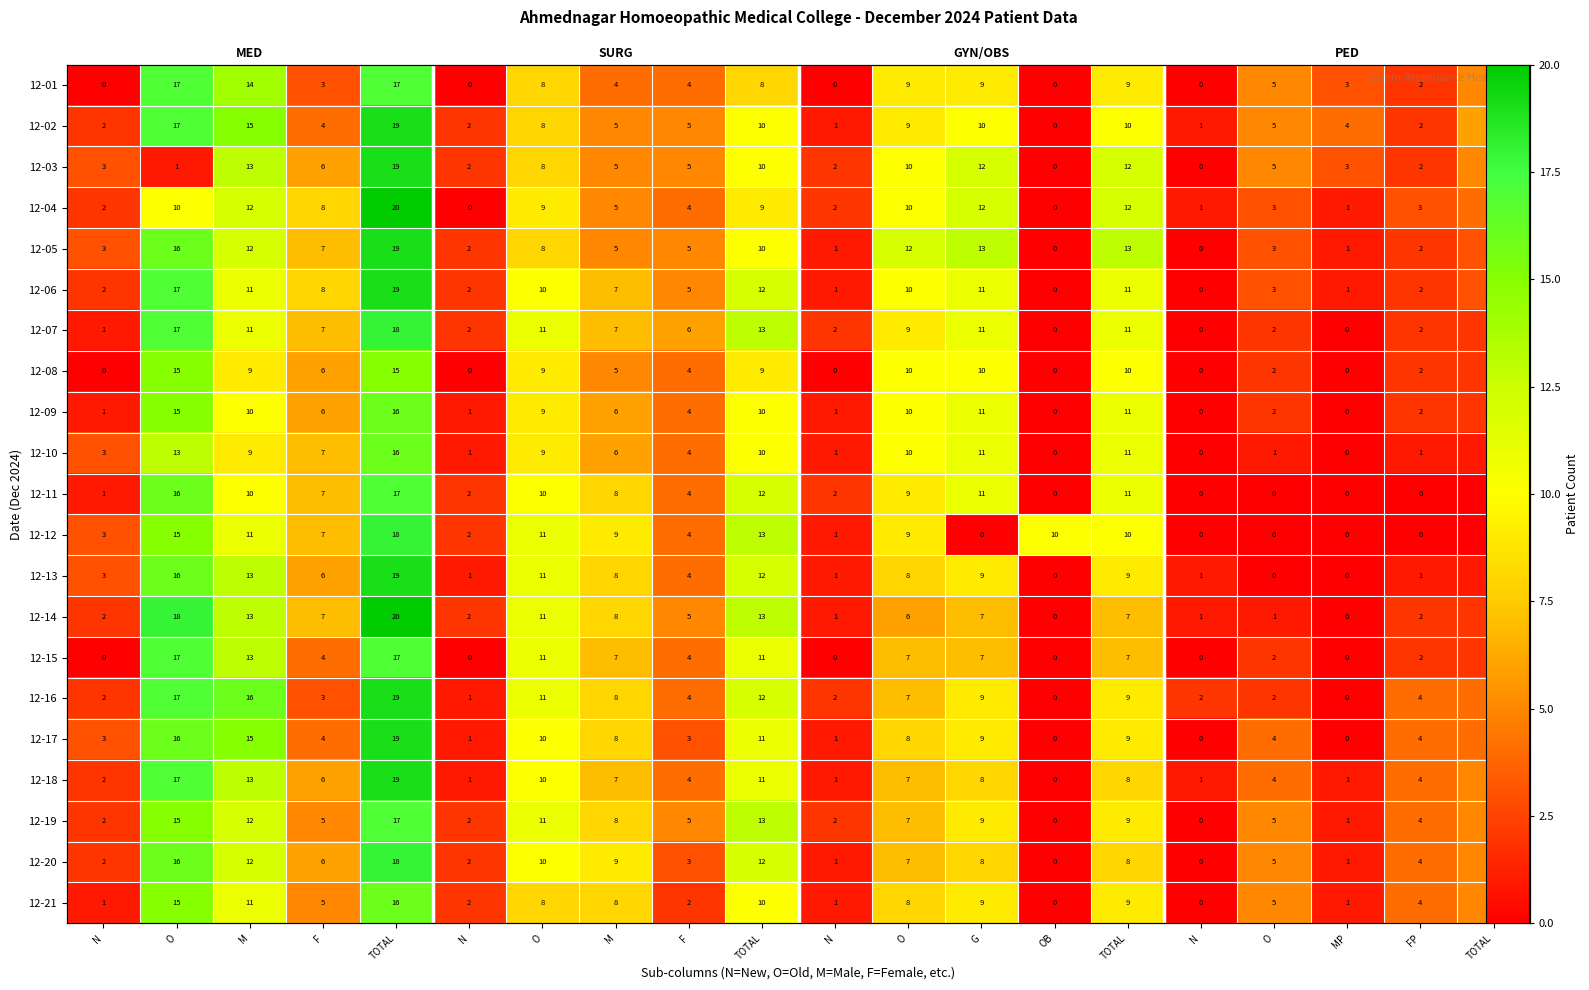

Rank the series at O from highest to lowest value.

row_13, row_0, row_1, row_5, row_6, row_14, row_15, row_17, row_4, row_10, row_12, row_16, row_19, row_7, row_8, row_11, row_18, row_20, row_9, row_3, row_2